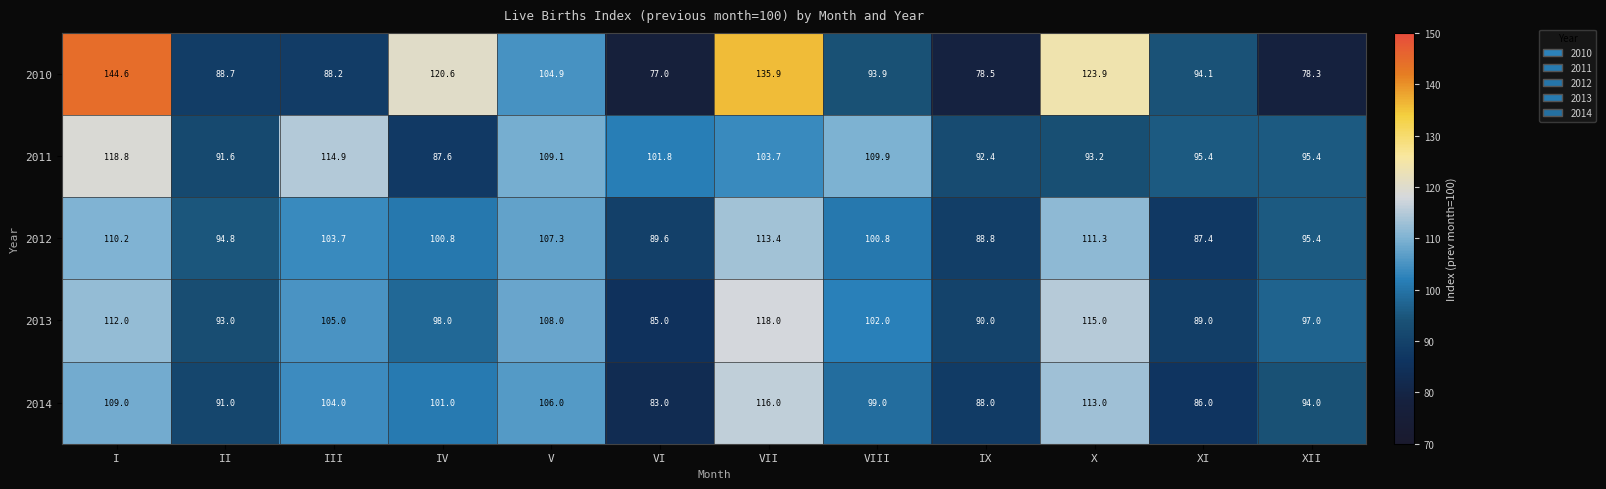

At which label does 2011 first exceed 101?

I